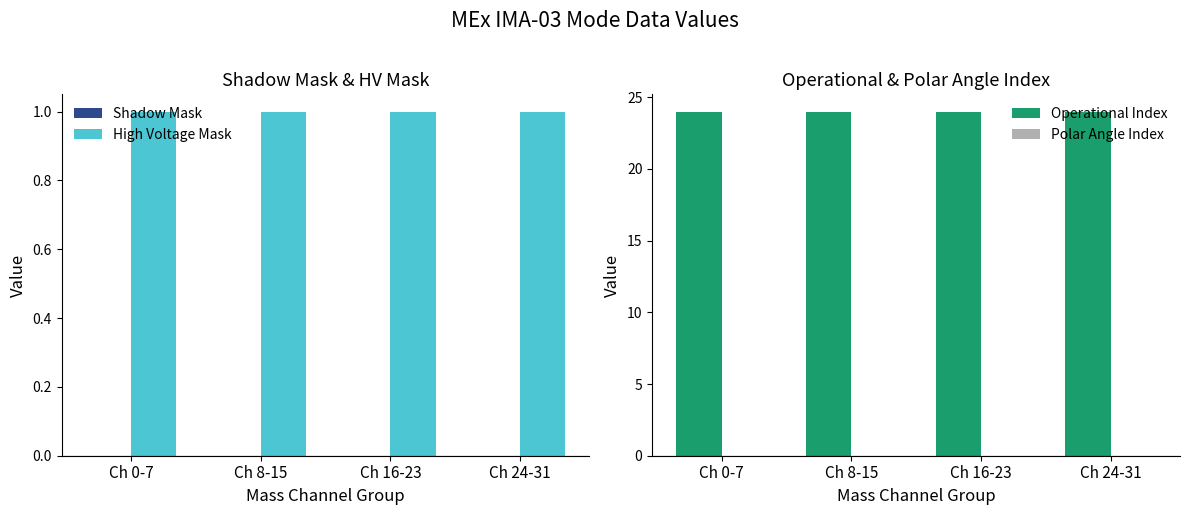

Is it true that High Voltage Mask equals 1 at Ch 24-31?

True